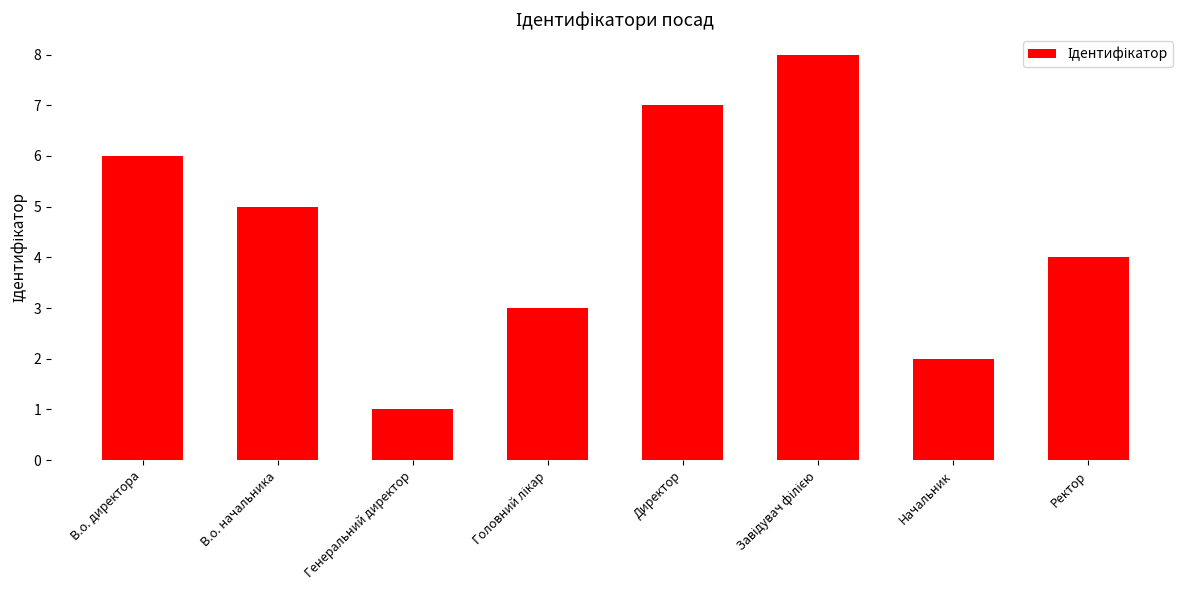

Where is the data nearest to the value 4?

Ректор